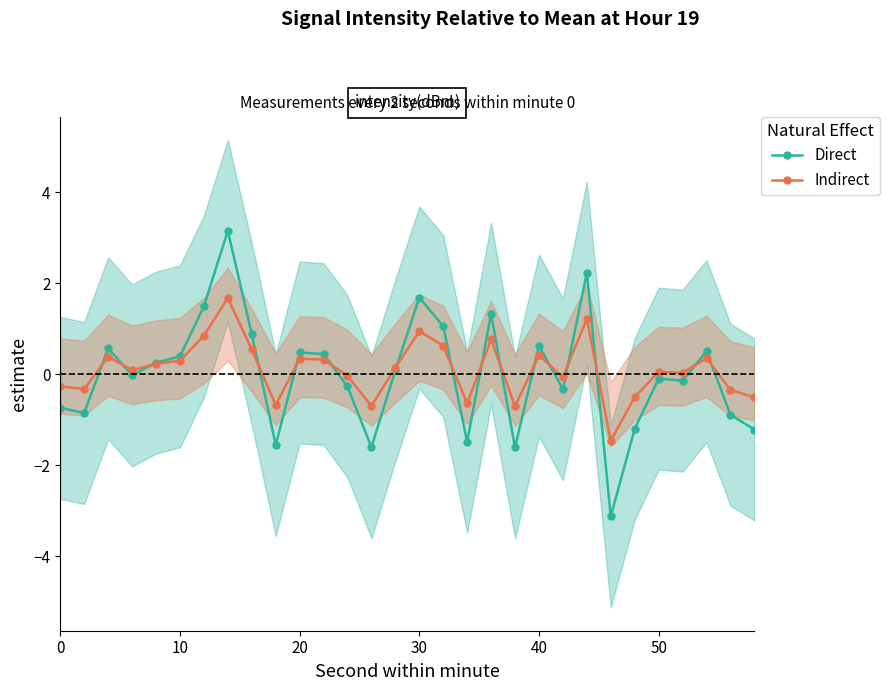

What are all the series names shown in the legend?

Direct, Indirect